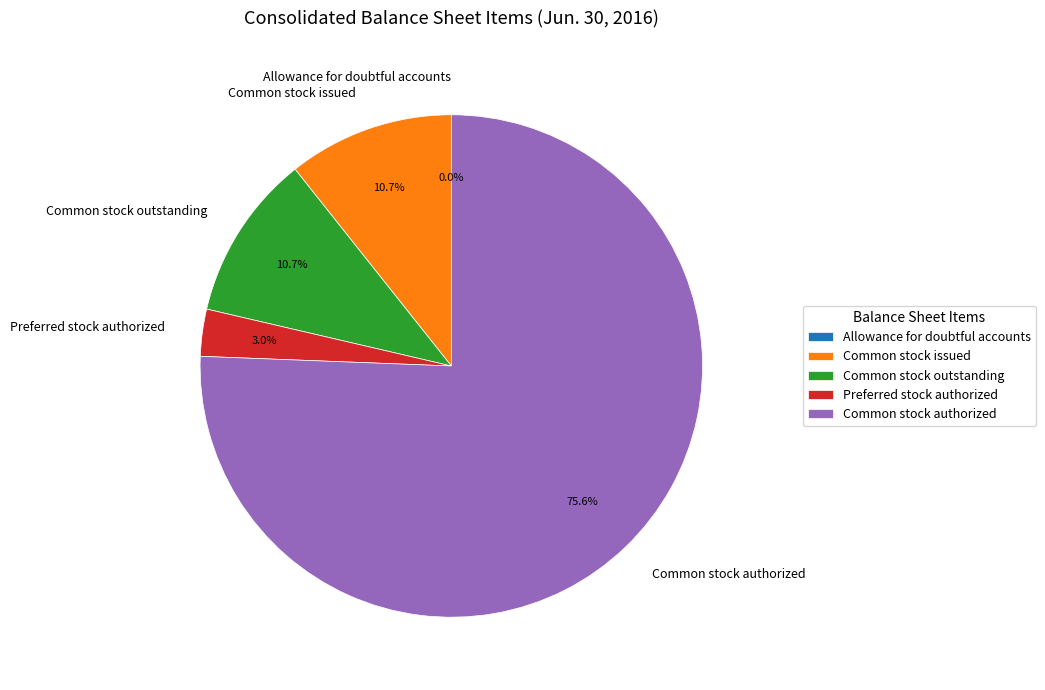

Is there a majority slice in this chart?

Yes